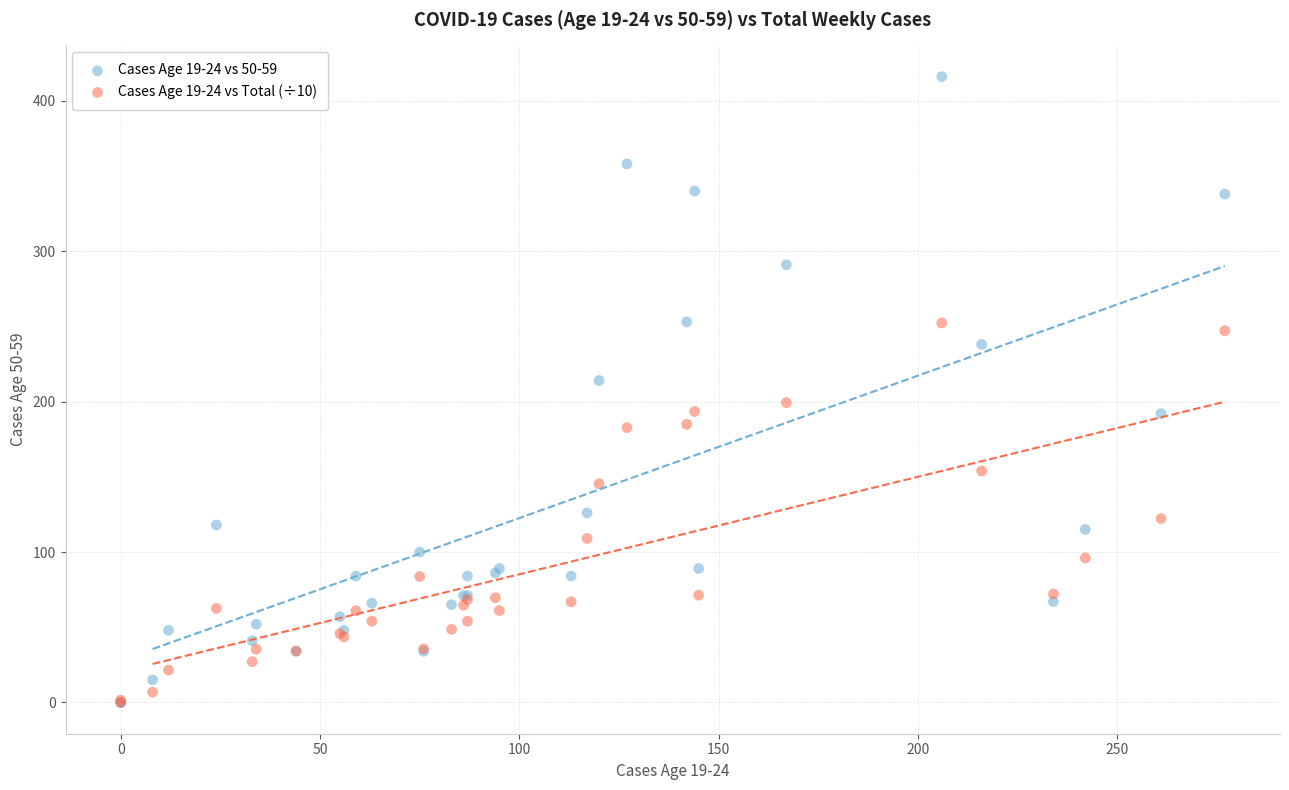

What are all the series names shown in the legend?

Cases Age 19-24 vs 50-59, Cases Age 19-24 vs Total (÷10)